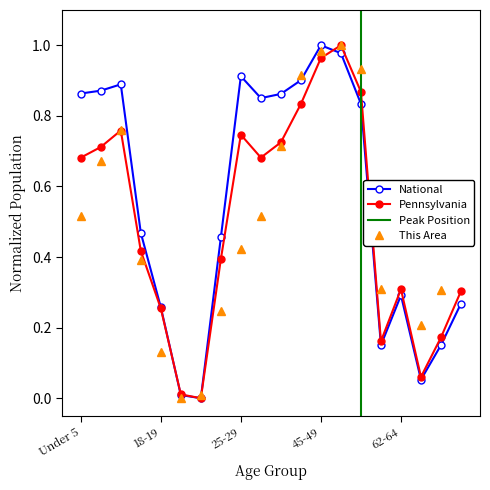

Which label corresponds to the smallest value in the chart?

20